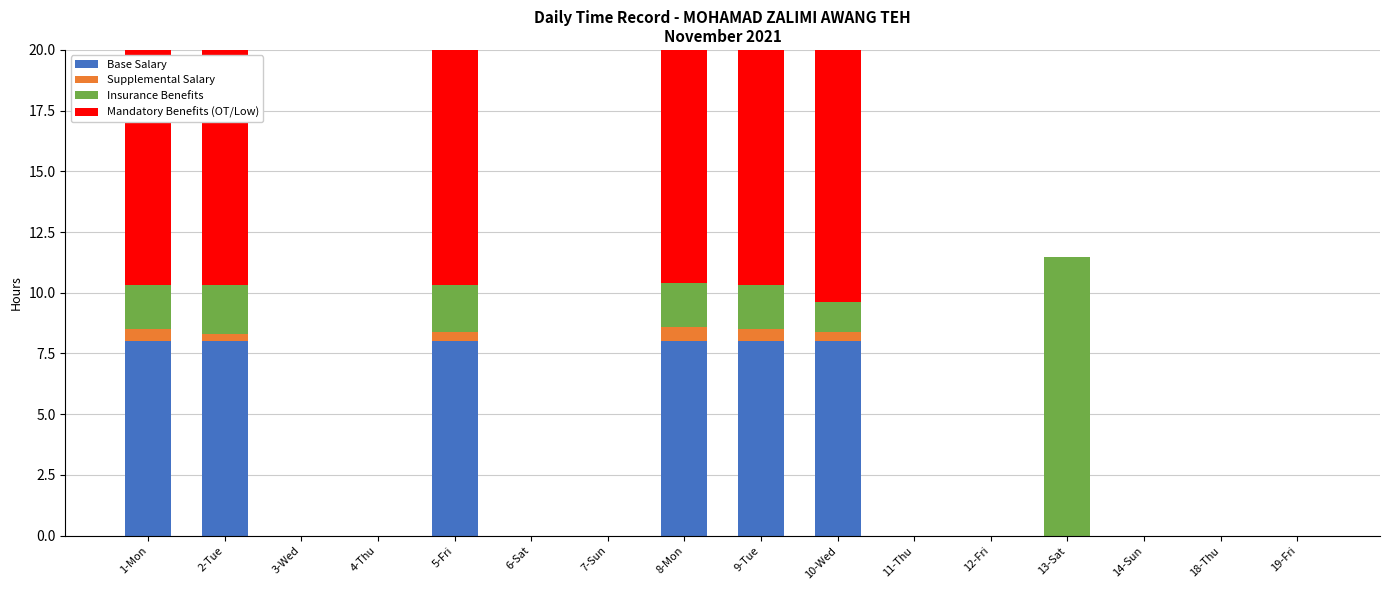

What are all the series names shown in the legend?

Base Salary, Supplemental Salary, Insurance Benefits, Mandatory Benefits (OT/Low)